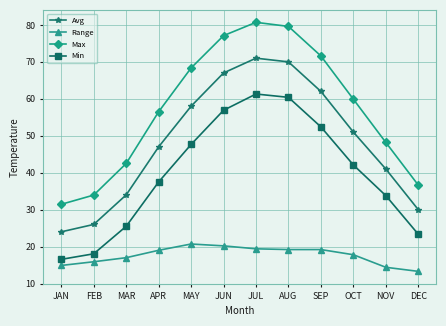

How many lines are shown in the chart?

4